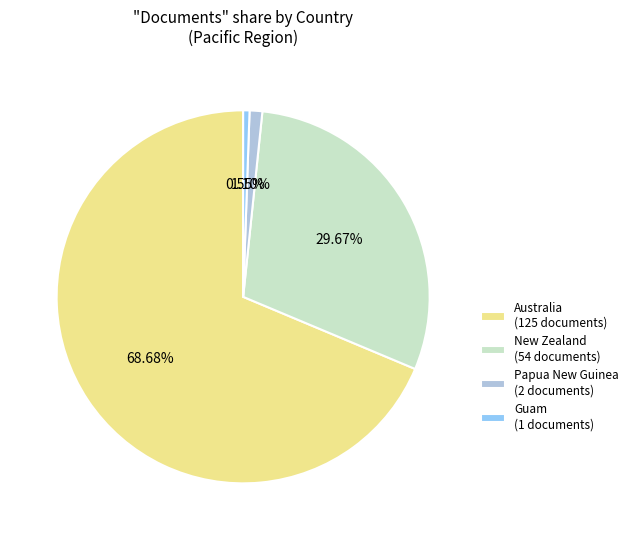

Combined, do Australia and New Zealand account for over 50%?

Yes